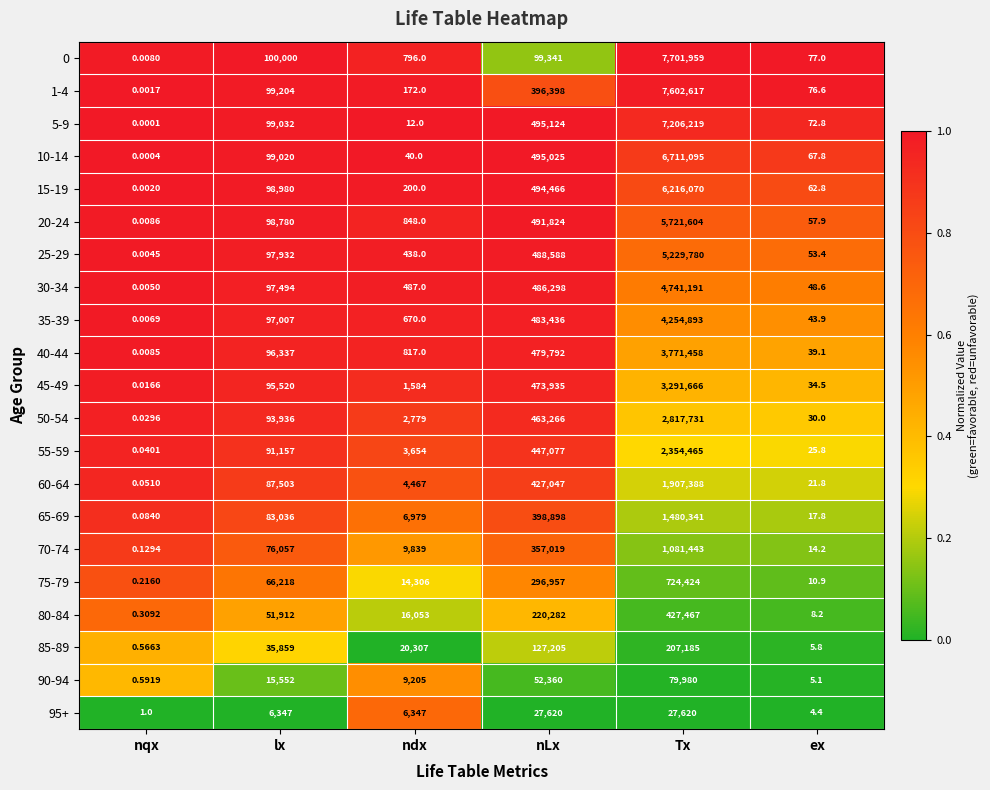

At which category is the sum across all series the highest?

Tx